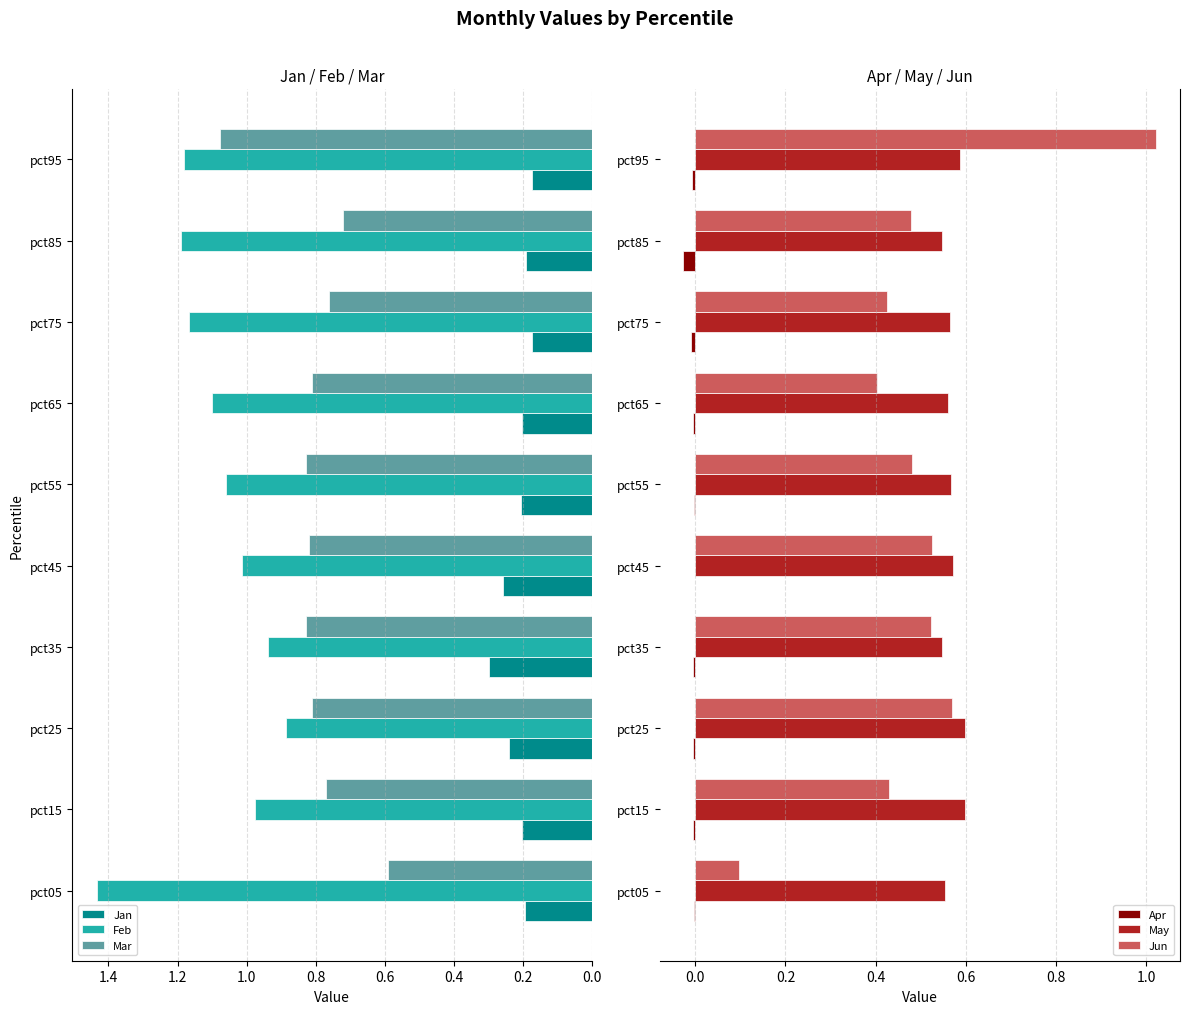

The Jan series shows 0.3 at pct15. True or false?

False